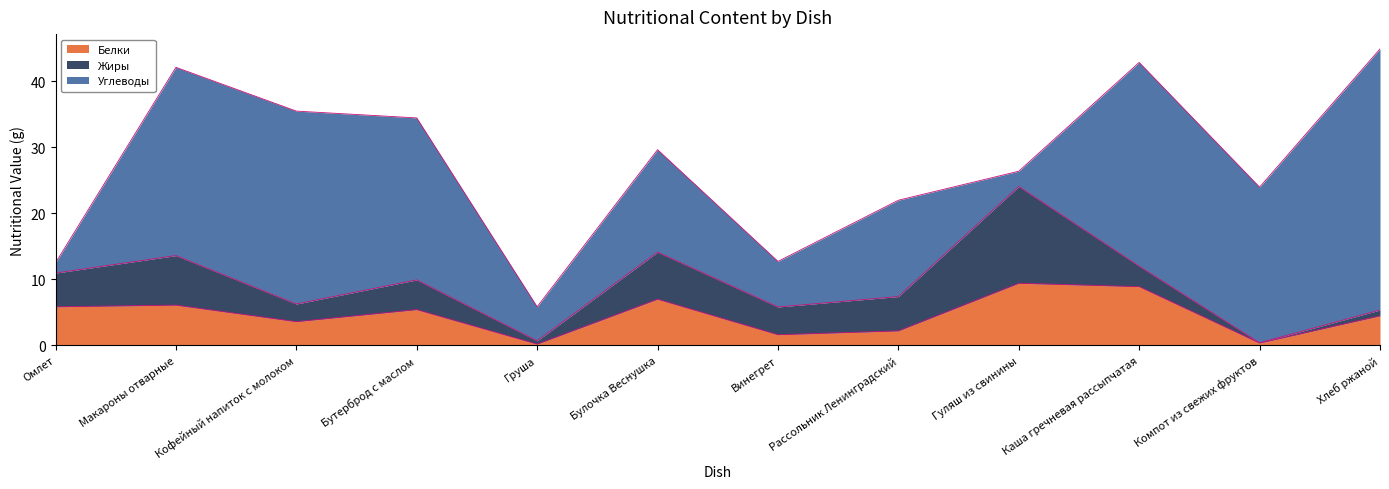

How many values in the Углеводы series exceed 23?

6